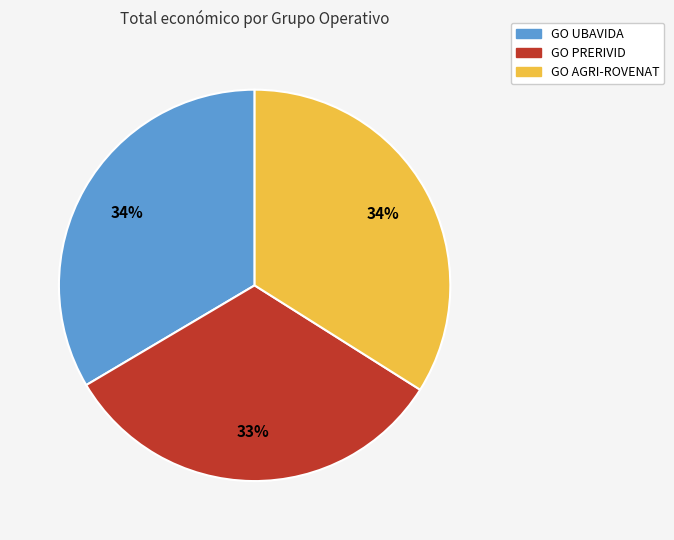

Is there a majority slice in this chart?

No